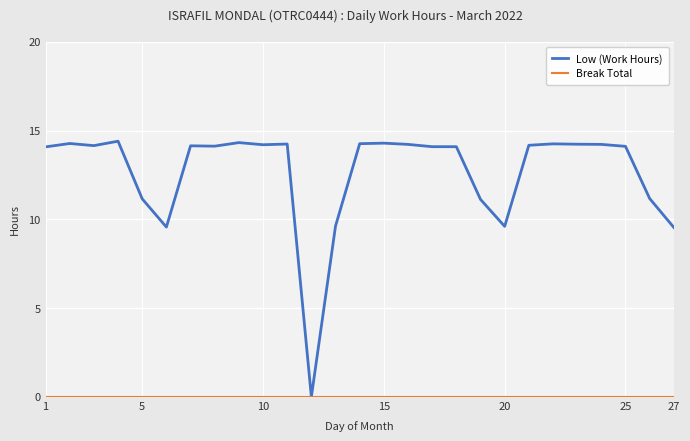

How many lines are shown in the chart?

2